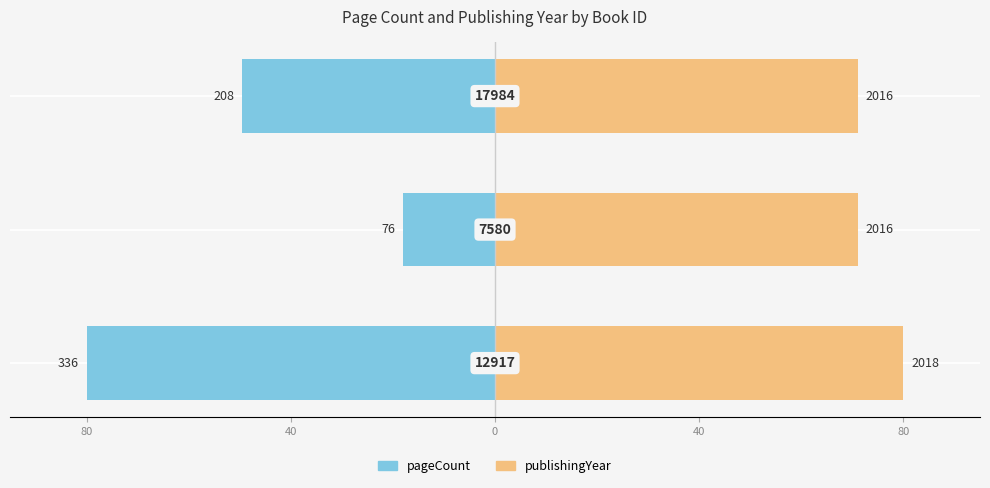

What is the value of the pageCount bar at the 3rd from the left?

-49.5